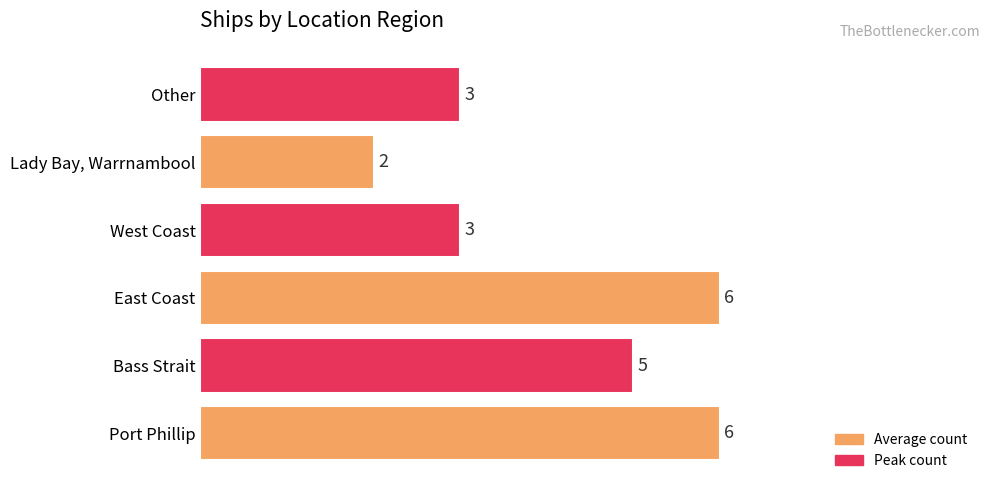

What is the change in value from Lady Bay, Warrnambool to Other?

+1